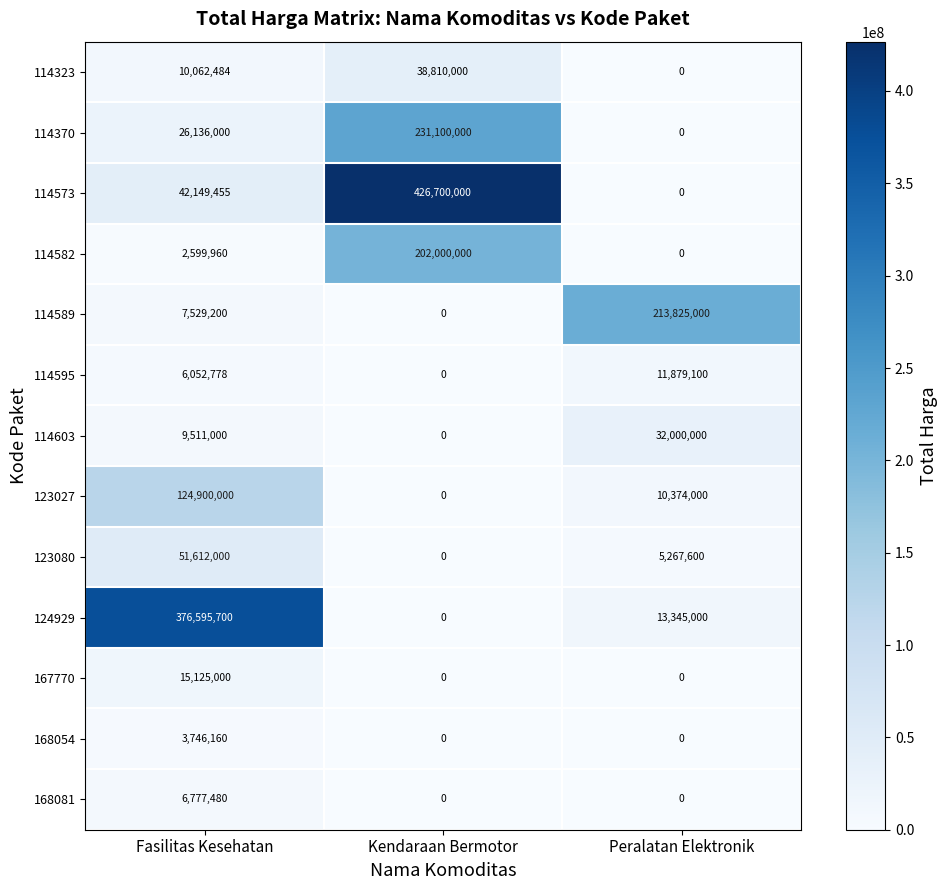

What is the approximate value of 114323 at Kendaraan Bermotor, to the nearest 100?

38810000